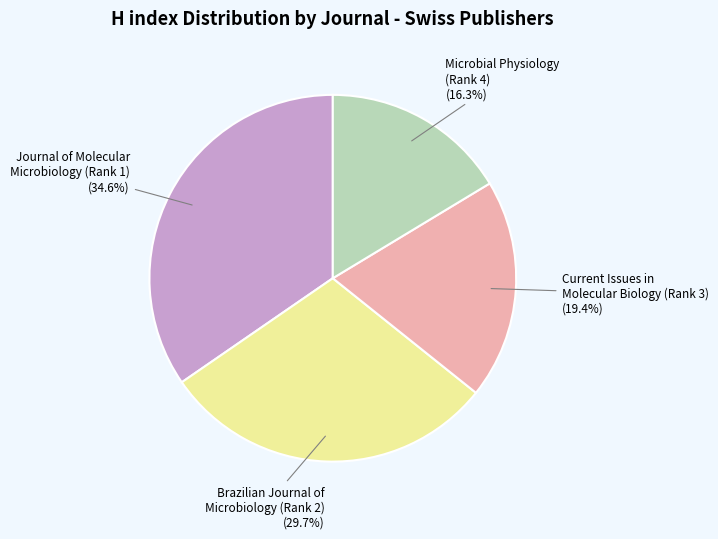

Is there any slice that represents more than half of the pie?

No